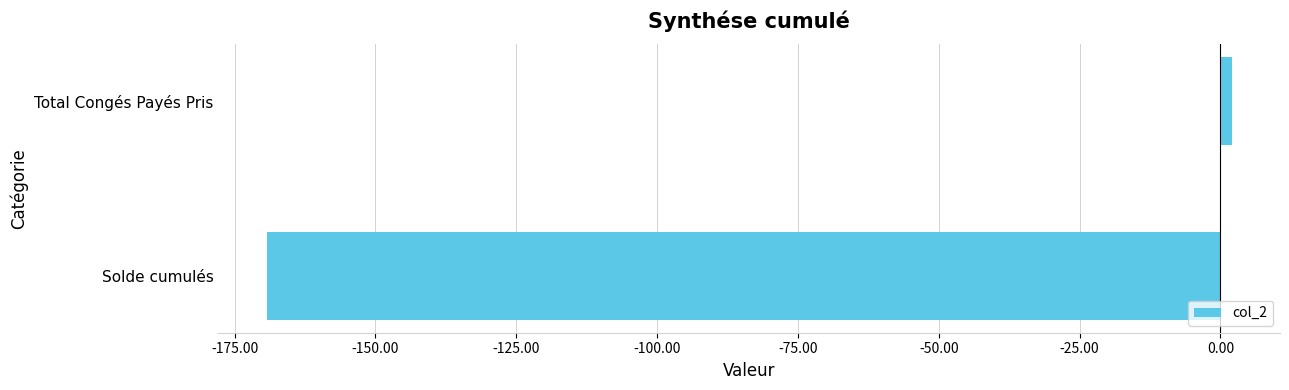

Which category has the highest value across all series?

Total Congés Payés Pris